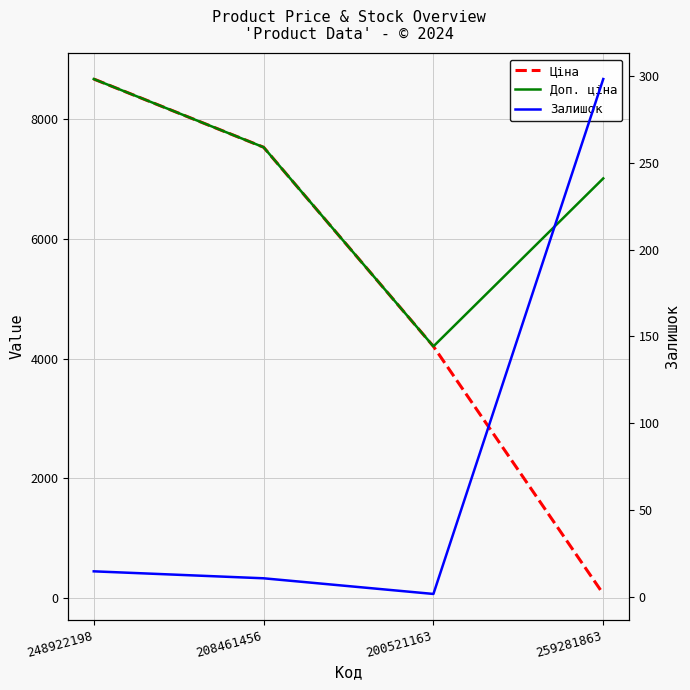

How many data points in Ціна are less than 7530?

2